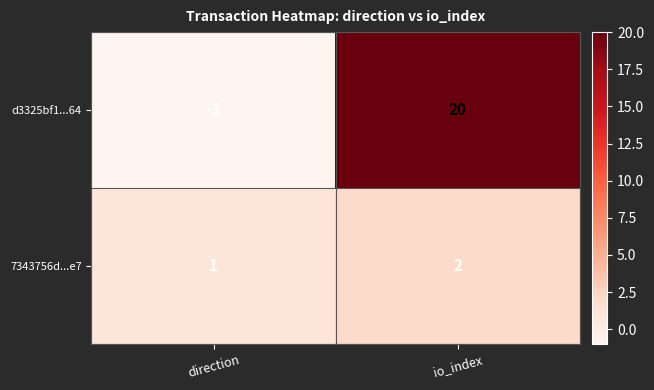

Which series changed the most between direction and io_index?

d3325bf1...64